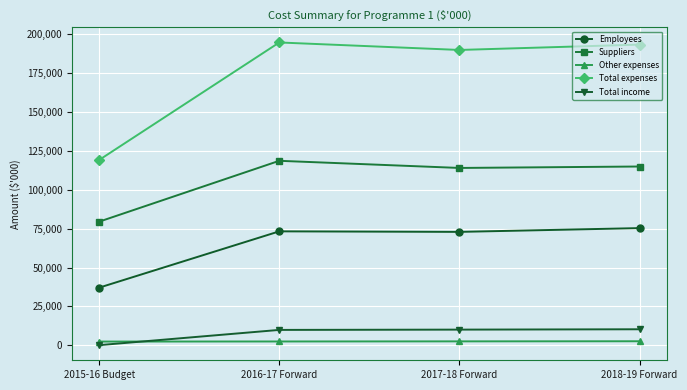

What is the difference between the maximum and minimum values in the Total income series?

10205